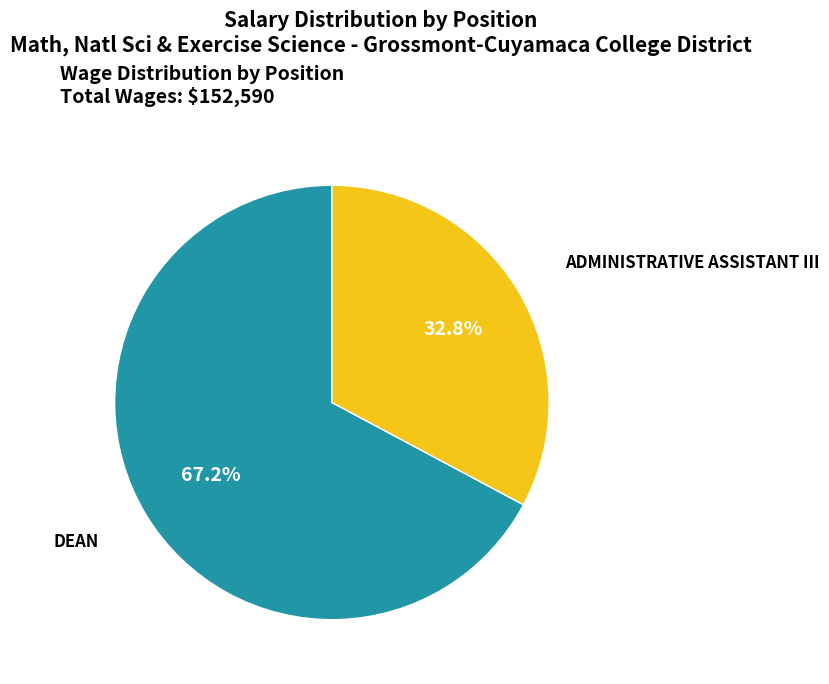

Is there a majority slice in this chart?

Yes